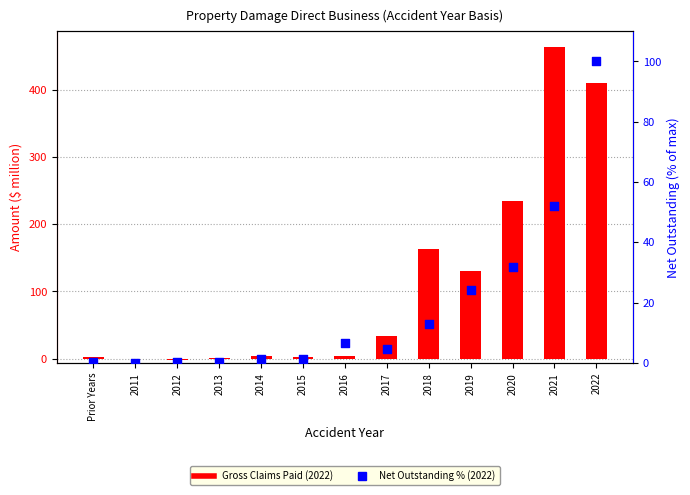

Is the value of Net Outstanding % (2022) at 2017 greater than the value of Gross Claims Paid (2022) at 2017?

No